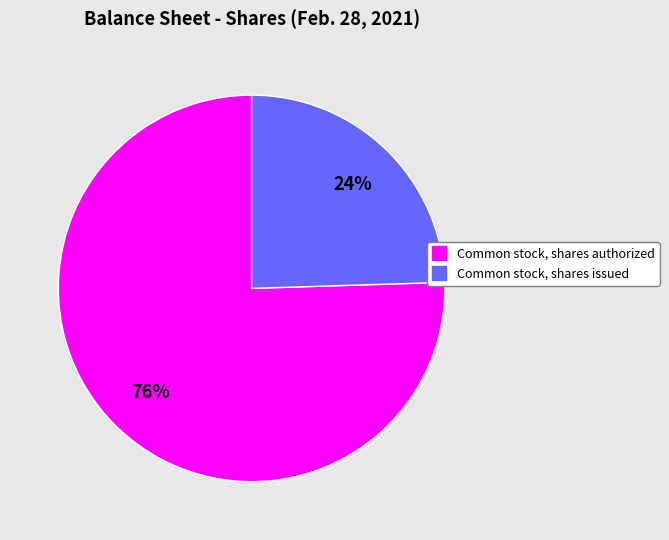

To the nearest percent, what is the average slice percentage?

50%